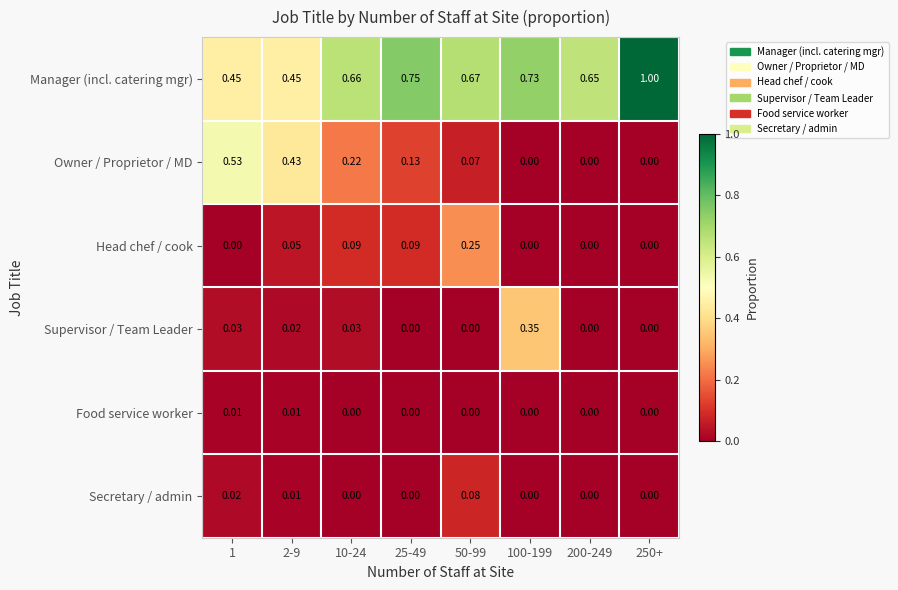

Which series has the widest spread of values?

Manager (incl. catering mgr)